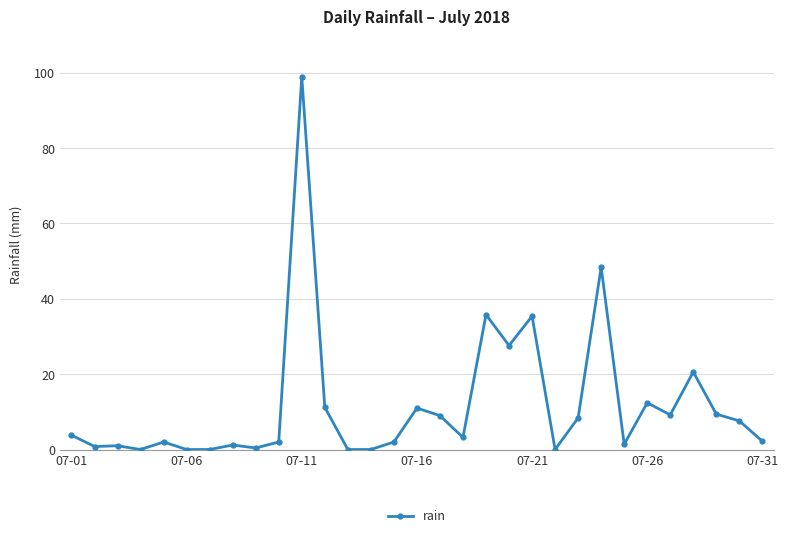

What is the sum of all values?

365.0